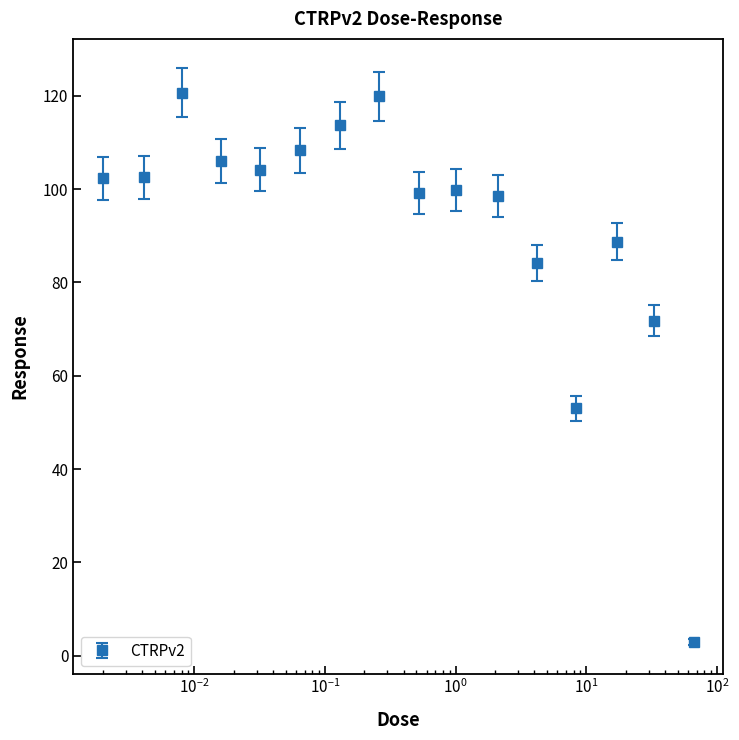

What is the minimum value shown in the chart?

3.0